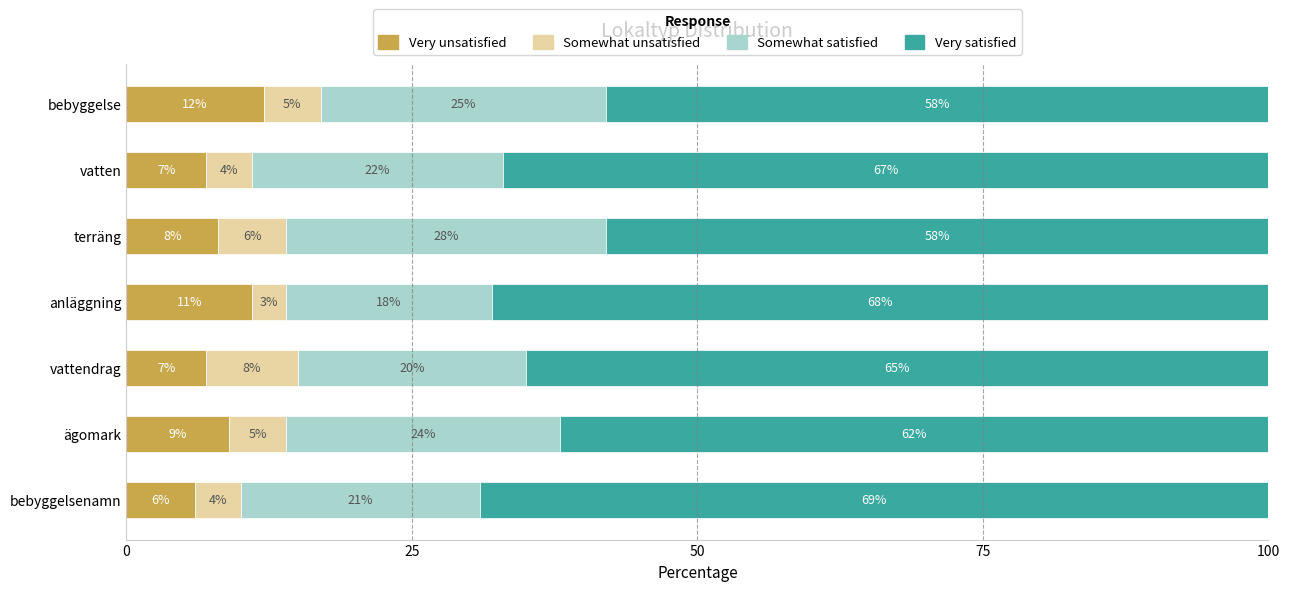

Which category has the lowest value in the Very unsatisfied series?

bebyggelsenamn